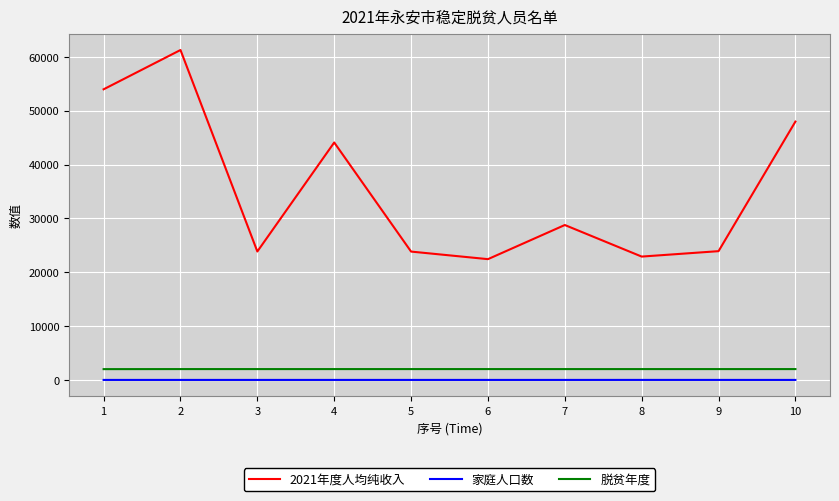

True or false: 家庭人口数 has more than 0 interior local peaks.

True